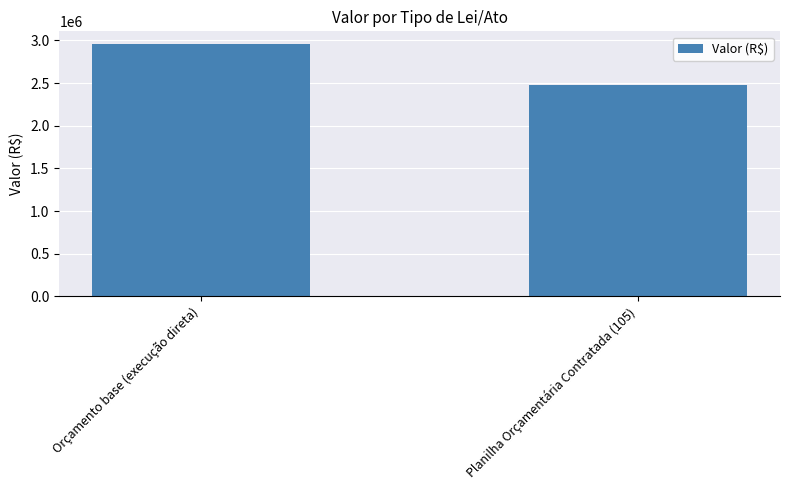

What is the value of the 2nd bar from the left?

2479000.0